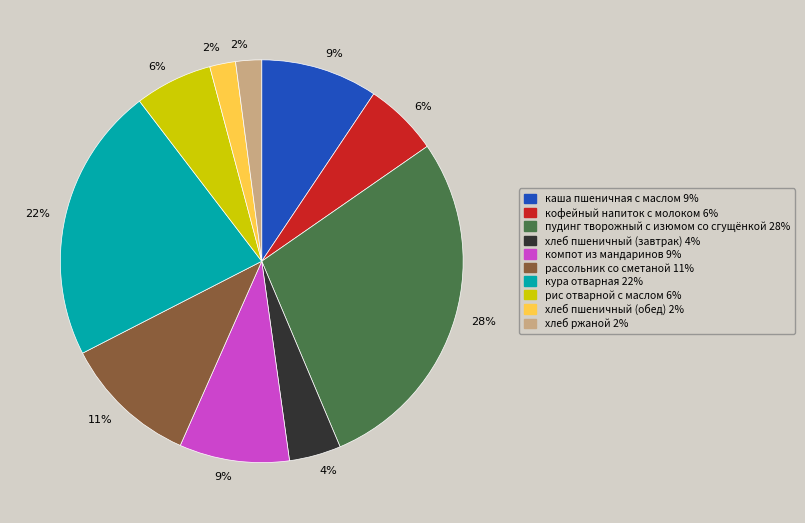

Is there a majority slice in this chart?

No